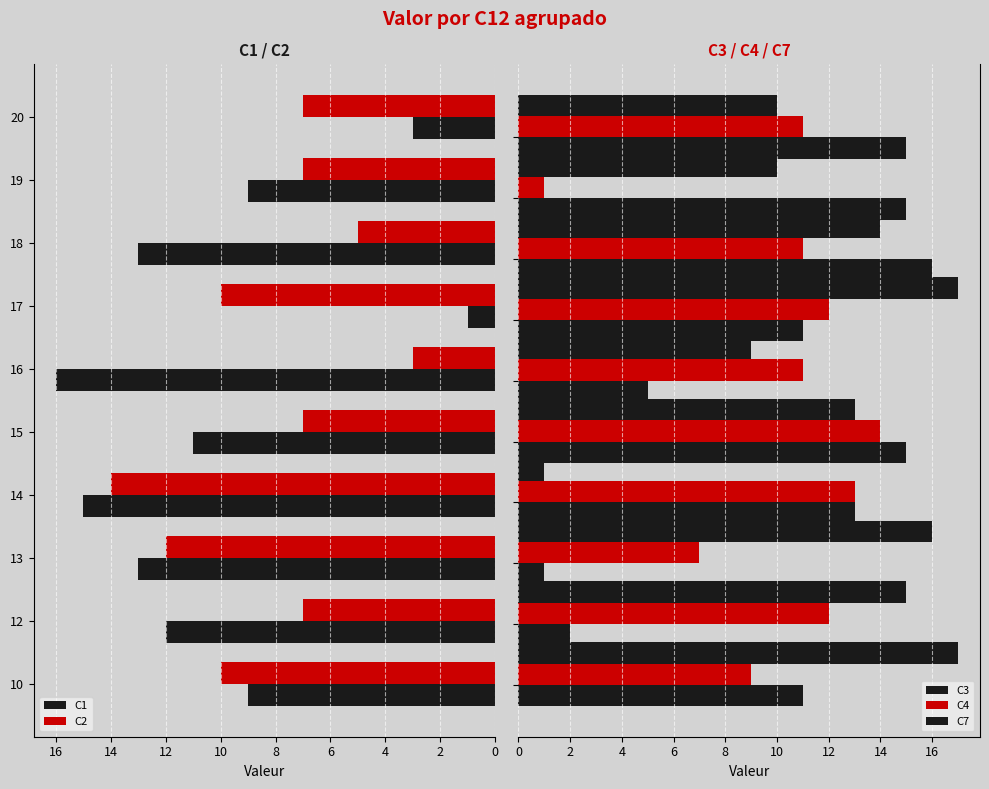

True or false: C4 has a value of 21 at 12.

False